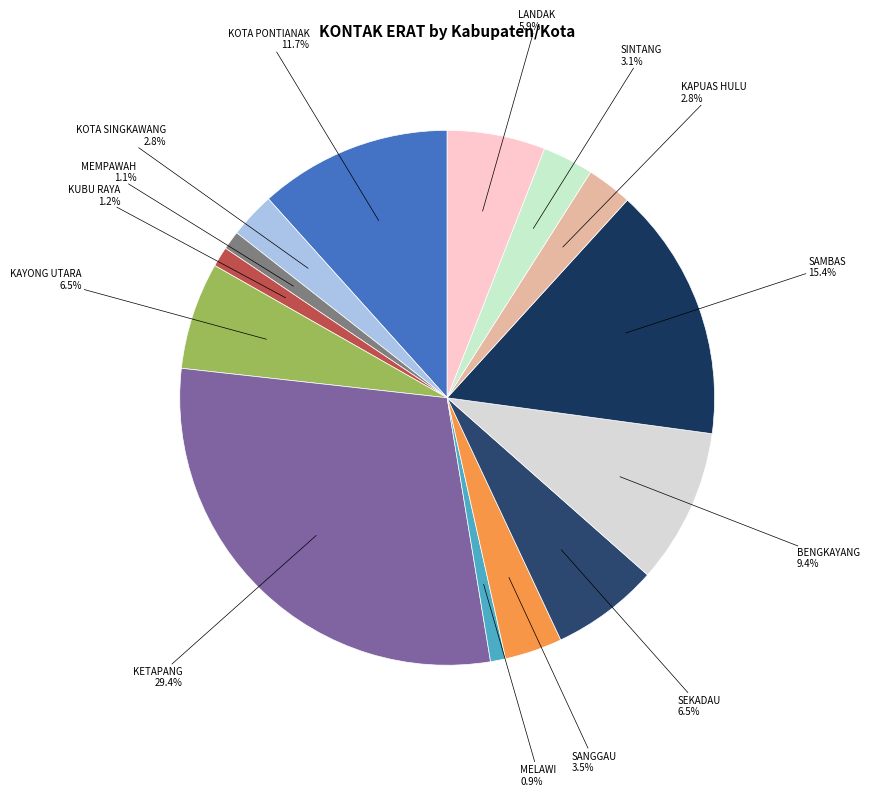

Which slice is the largest?

KETAPANG